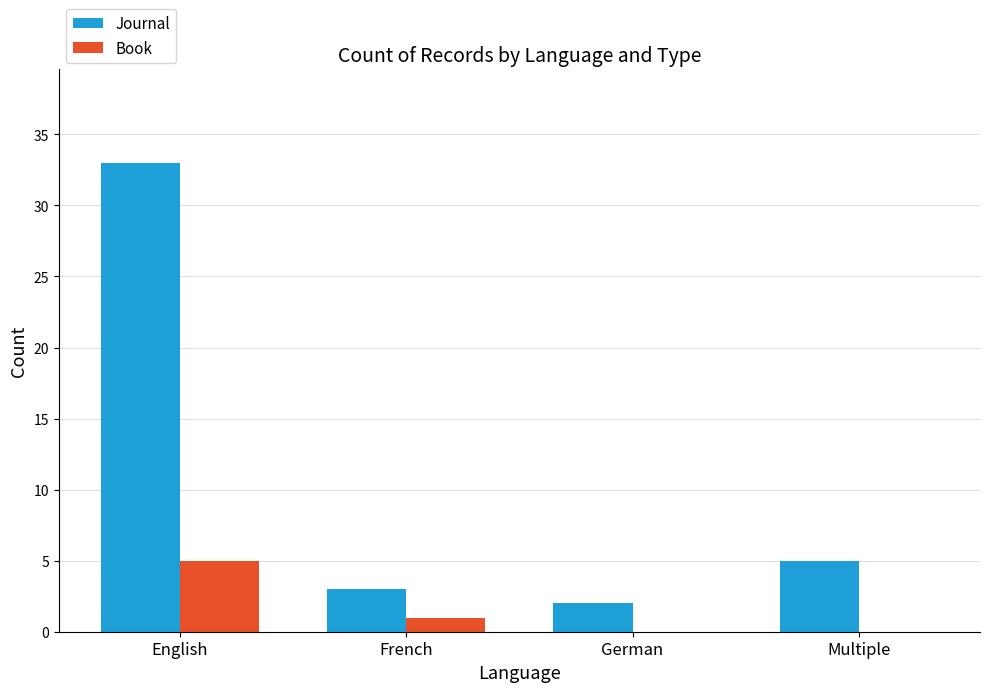

Is it true that Journal equals 20 at English?

False